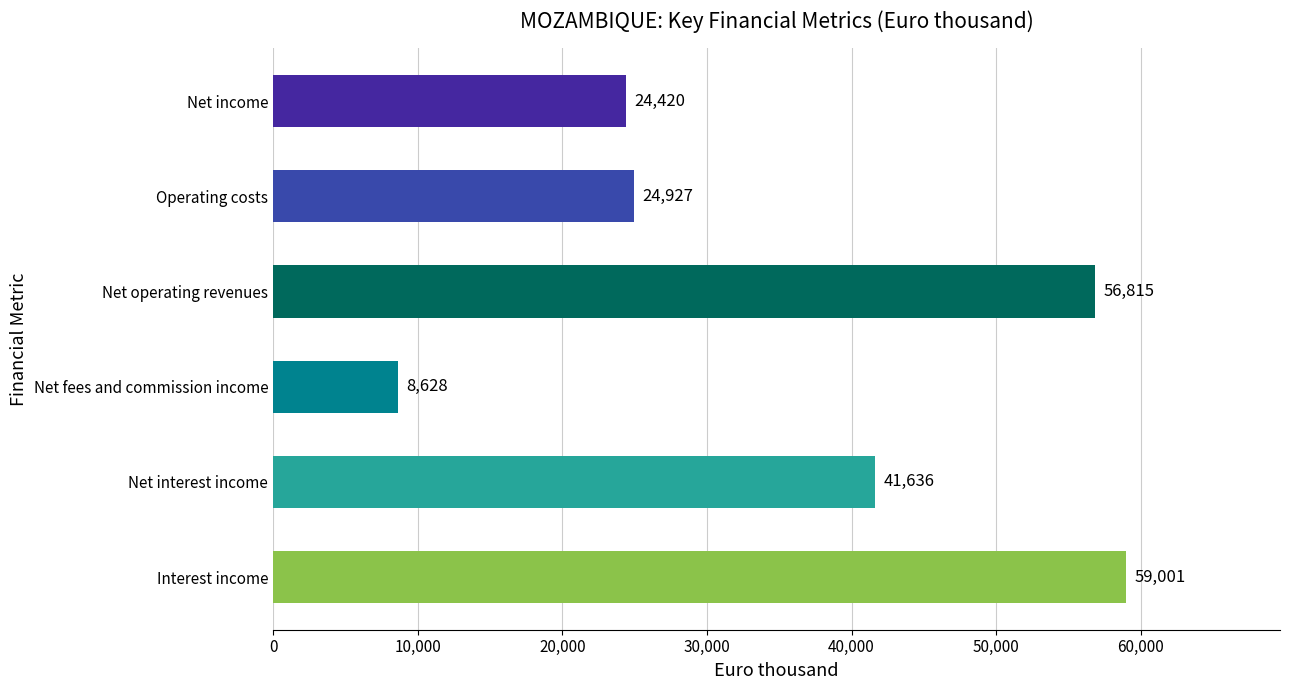

Does the chart contain any negative values?

No